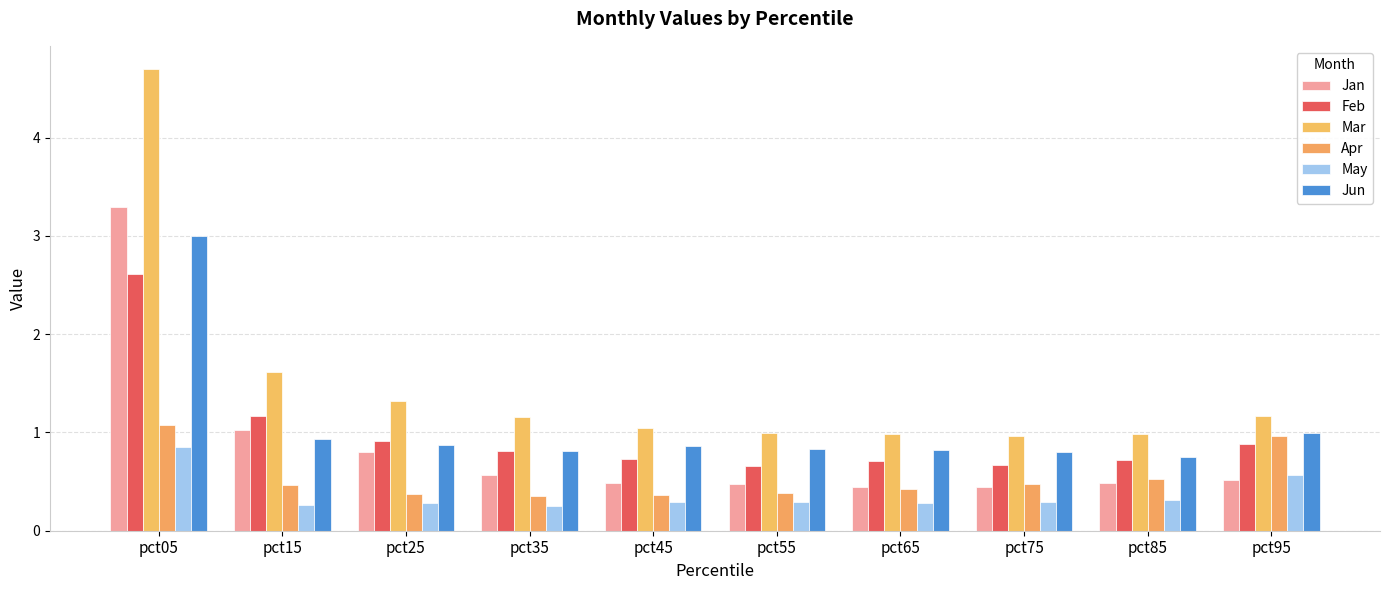

Reading left to right, list all the values displayed in this chart.

Jan: pct05=3.3	pct15=1.0	pct25=0.8	pct35=0.6	pct45=0.5	pct55=0.5	pct65=0.4	pct75=0.4	pct85=0.5	pct95=0.5
Feb: pct05=2.6	pct15=1.2	pct25=0.9	pct35=0.8	pct45=0.7	pct55=0.7	pct65=0.7	pct75=0.7	pct85=0.7	pct95=0.9
Mar: pct05=4.7	pct15=1.6	pct25=1.3	pct35=1.2	pct45=1.0	pct55=1.0	pct65=1.0	pct75=1.0	pct85=1.0	pct95=1.2
Apr: pct05=1.1	pct15=0.5	pct25=0.4	pct35=0.4	pct45=0.4	pct55=0.4	pct65=0.4	pct75=0.5	pct85=0.5	pct95=1.0
May: pct05=0.9	pct15=0.3	pct25=0.3	pct35=0.3	pct45=0.3	pct55=0.3	pct65=0.3	pct75=0.3	pct85=0.3	pct95=0.6
Jun: pct05=3.0	pct15=0.9	pct25=0.9	pct35=0.8	pct45=0.9	pct55=0.8	pct65=0.8	pct75=0.8	pct85=0.7	pct95=1.0